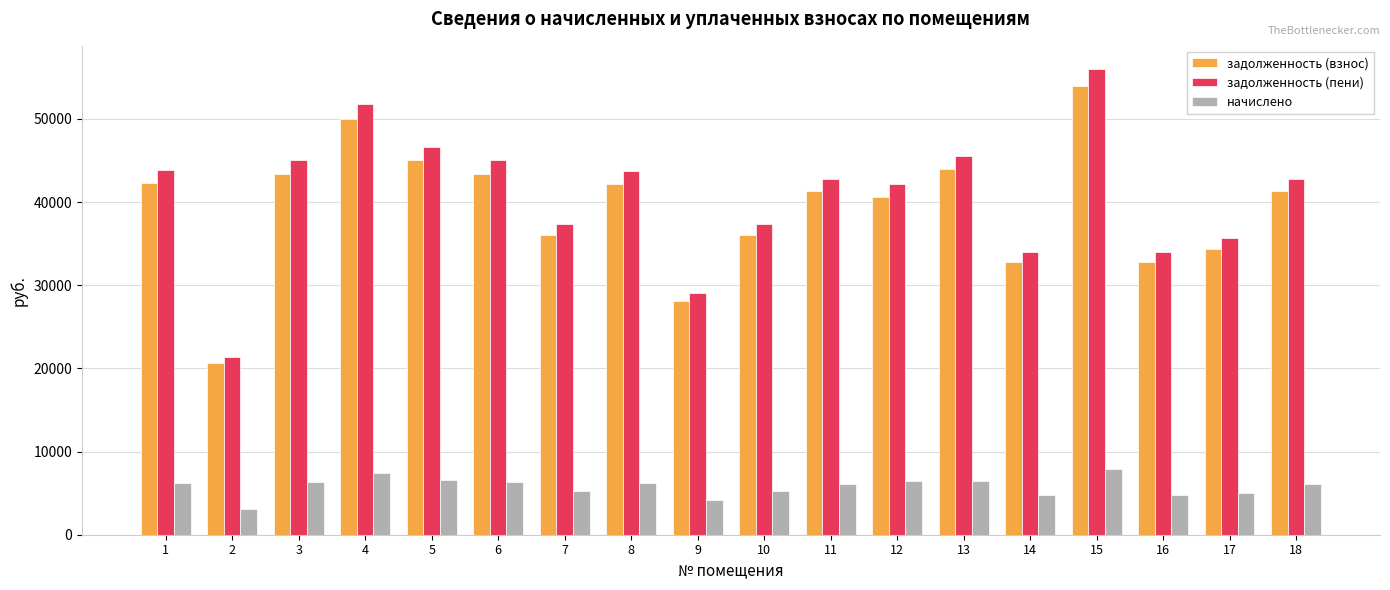

What is the sum of all начислено values?

104832.0